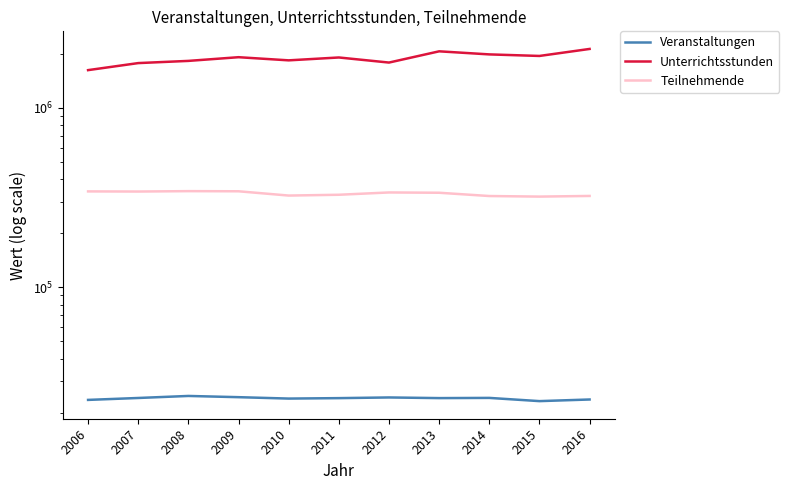

At 2014, list the series in order from smallest to largest.

Veranstaltungen, Teilnehmende, Unterrichtsstunden